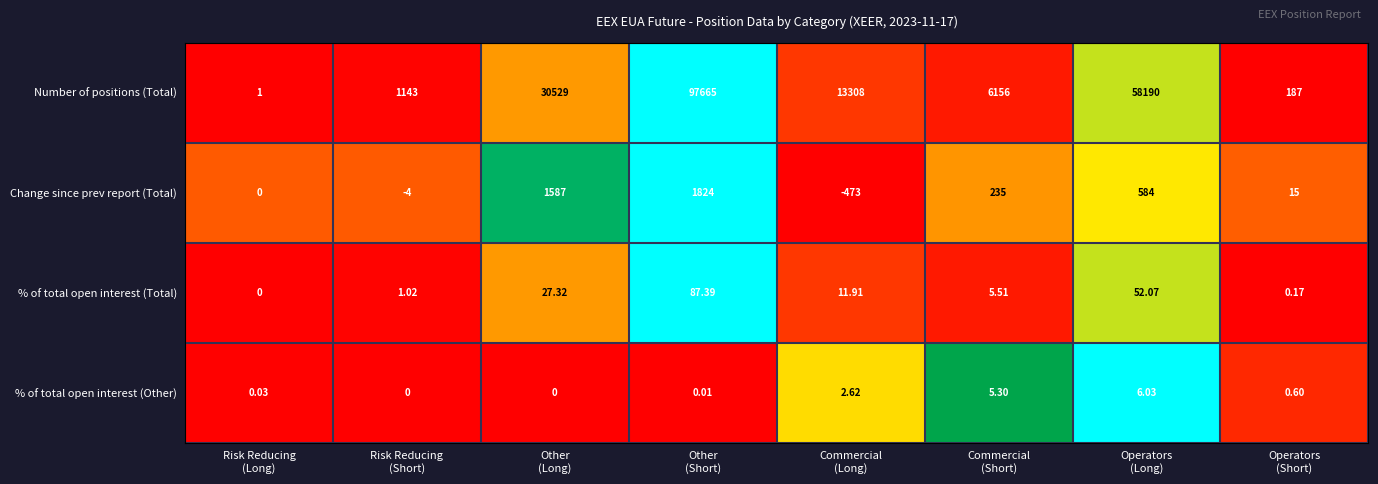

List the series in order of their peak value, lowest first.

% of total open interest (Other), % of total open interest (Total), Change since prev report (Total), Number of positions (Total)